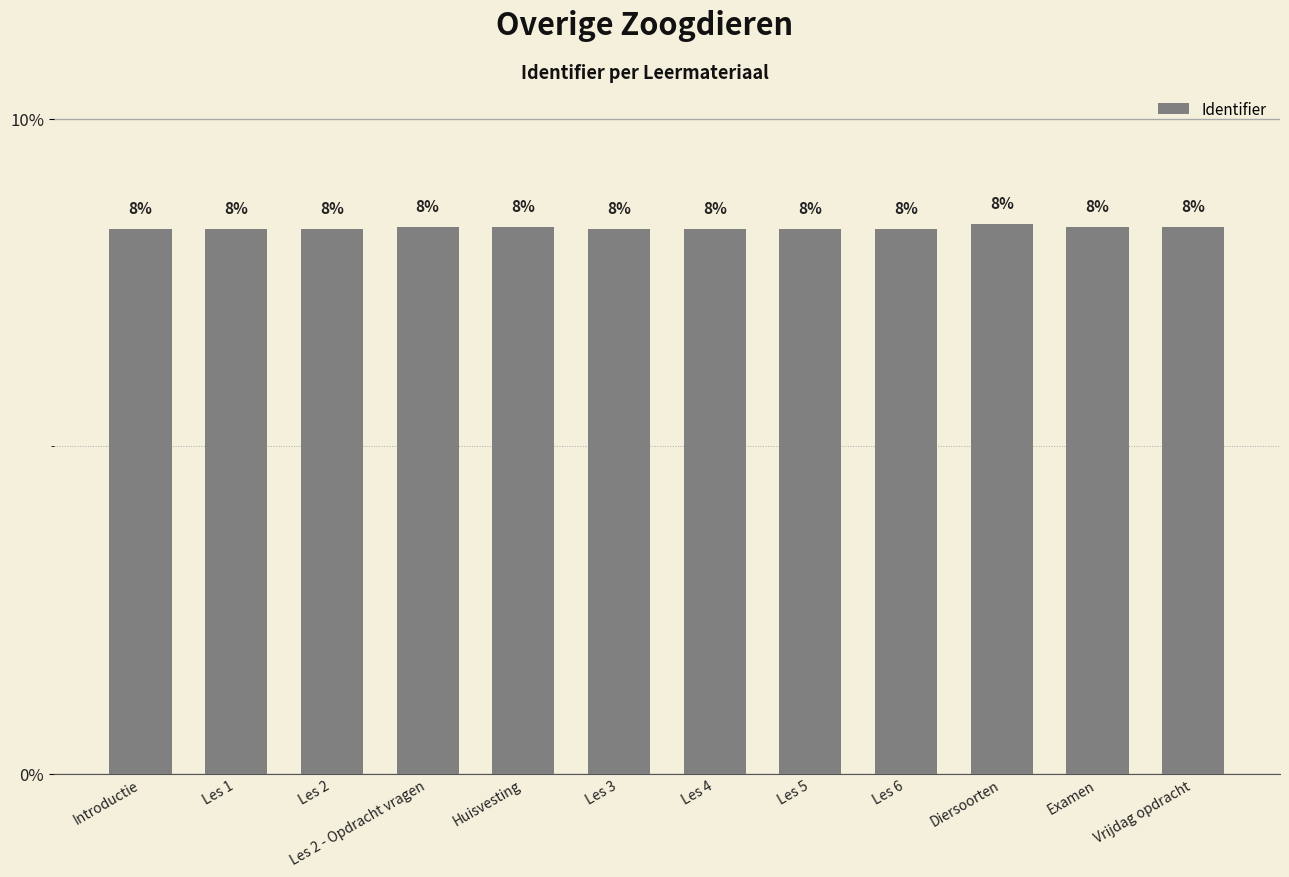

How many bars are there in total?

12